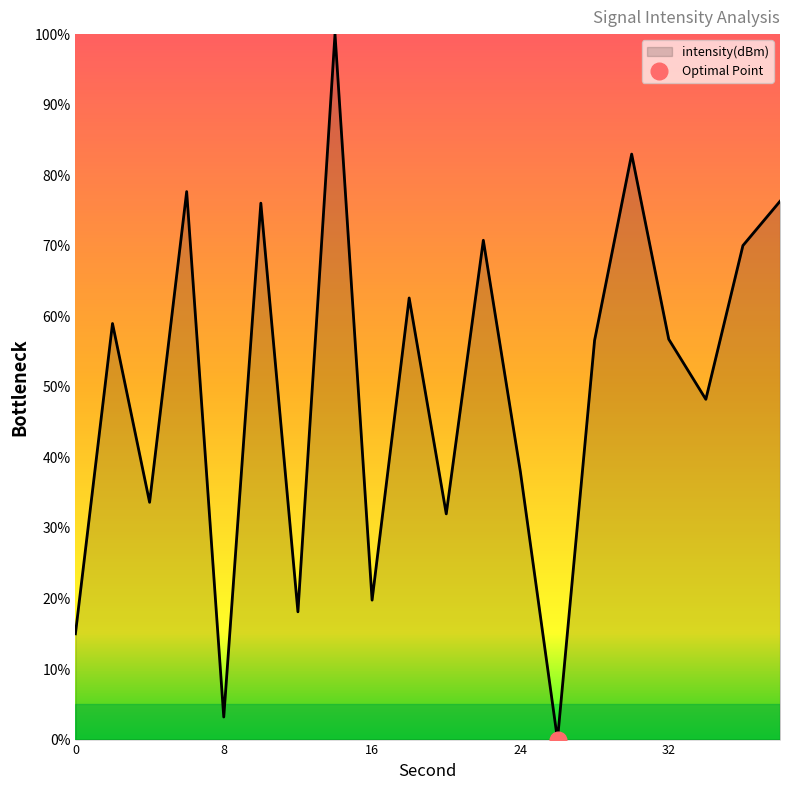

What is the greatest value displayed?

100.0